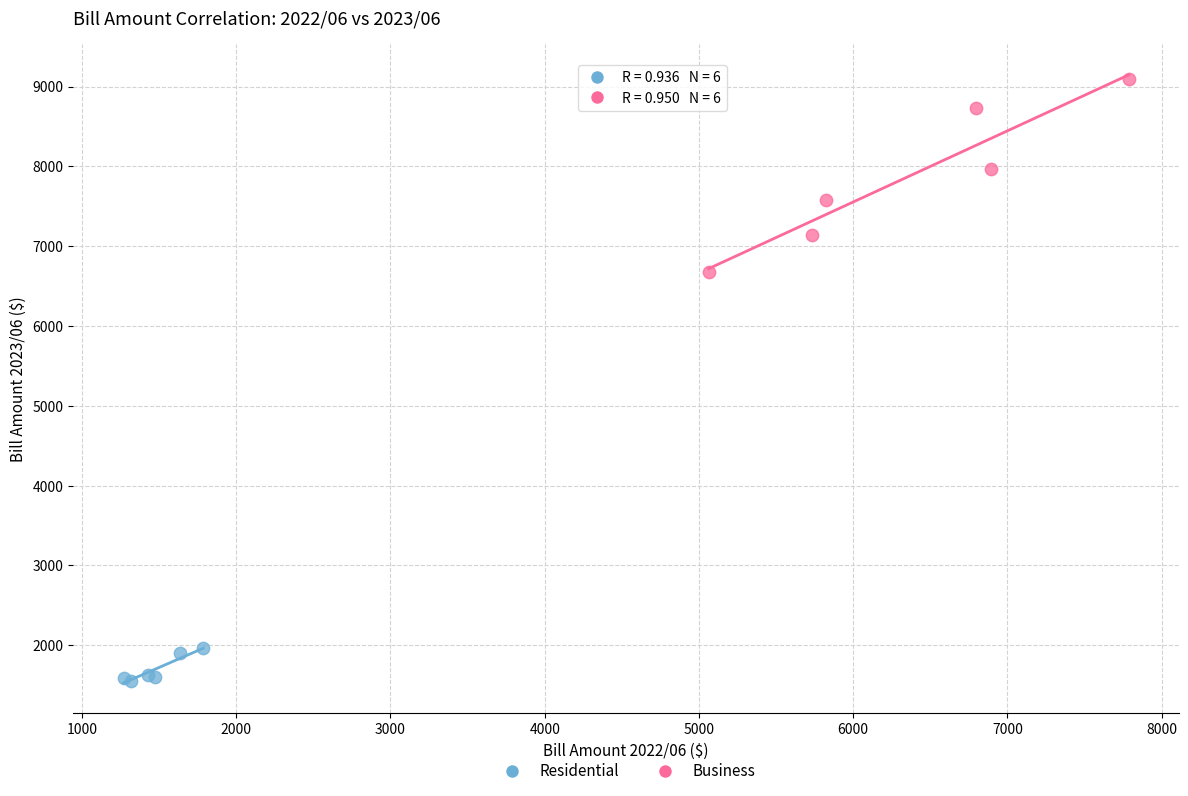

What are all the series names shown in the legend?

Residential, Business